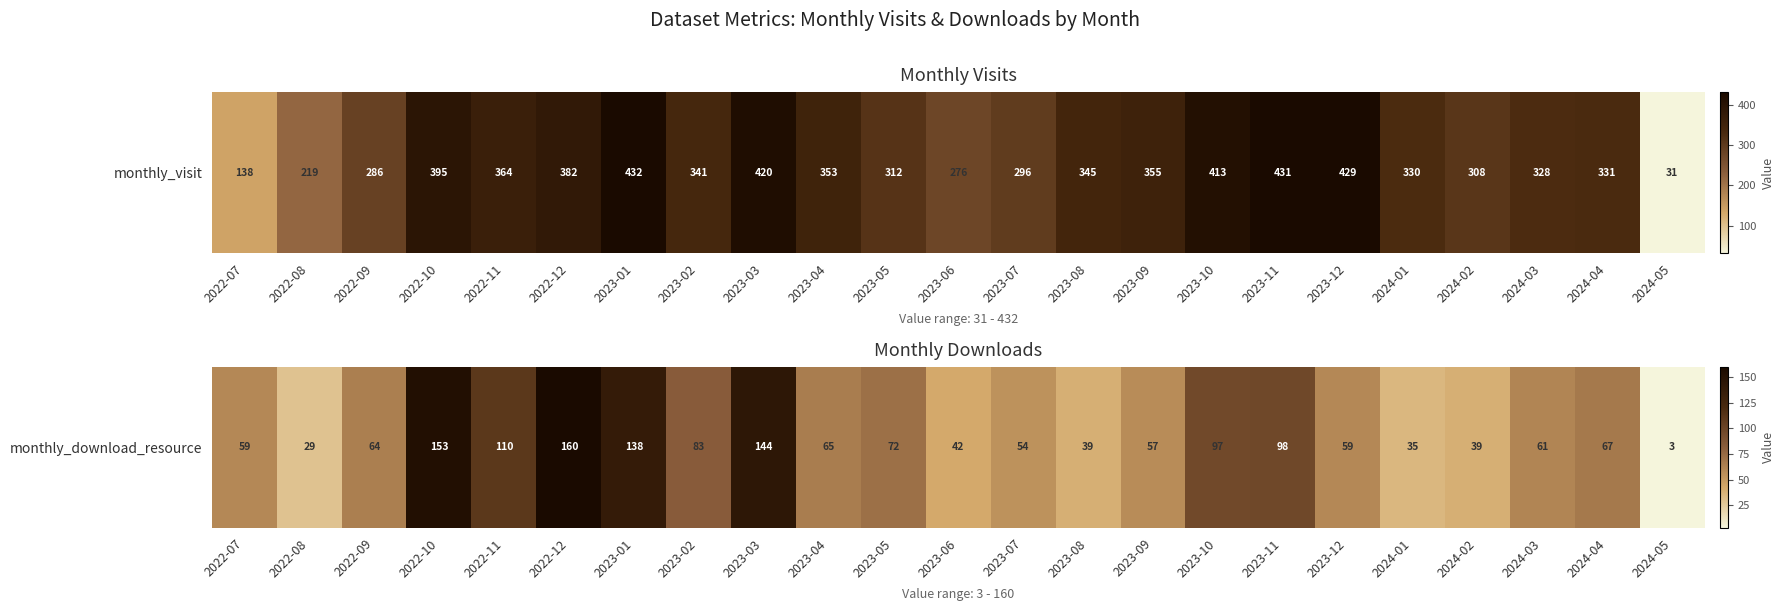

The value at 2023-10 is 52. True or false?

False